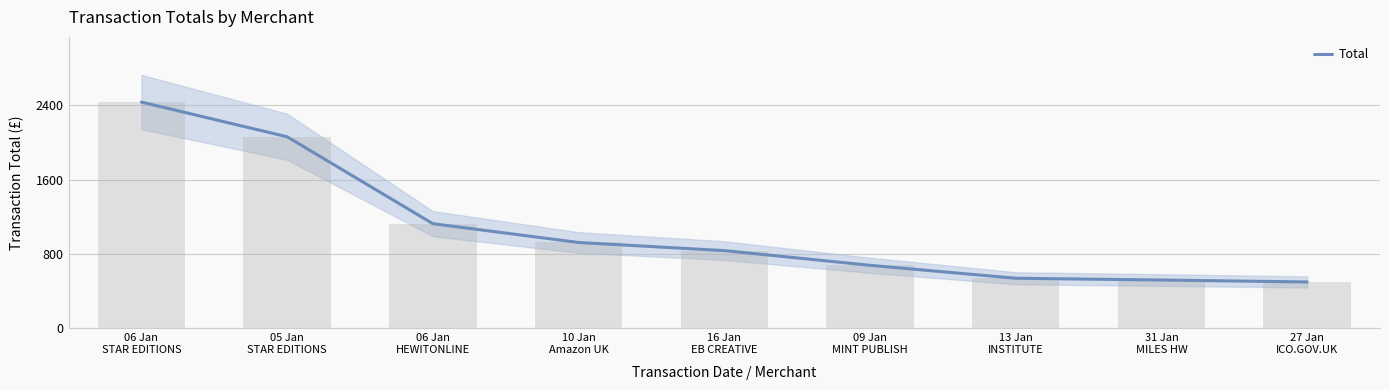

What is the maximum value shown in the chart?

2436.0